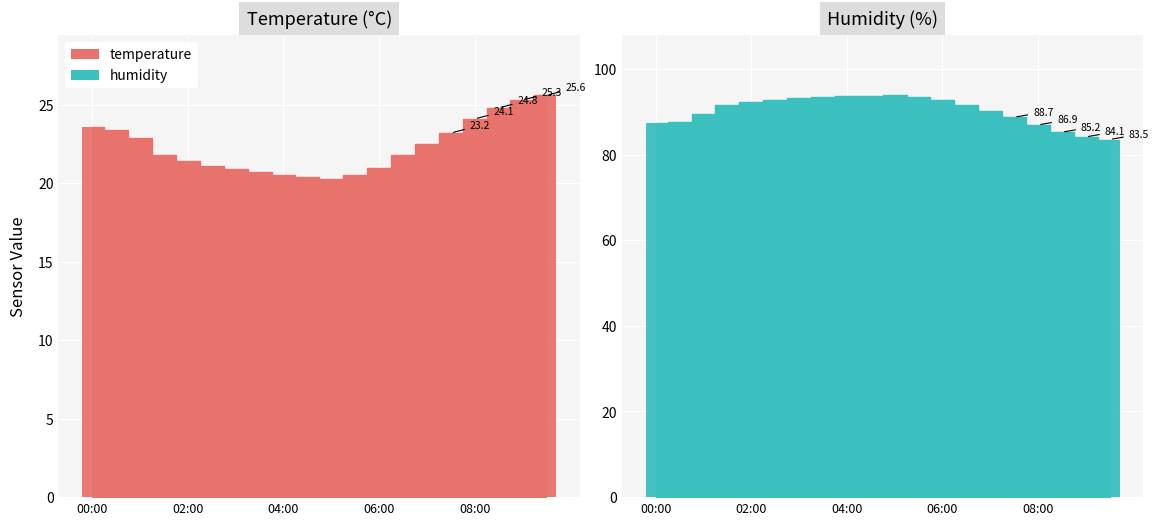

What is the label of the 17th bar from the left?

08:00